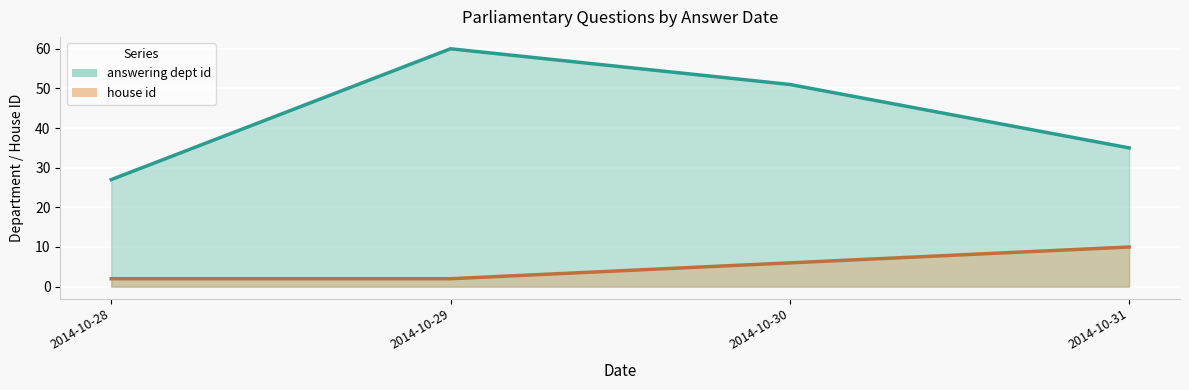

True or false: house id and answering dept id cross at least once.

False